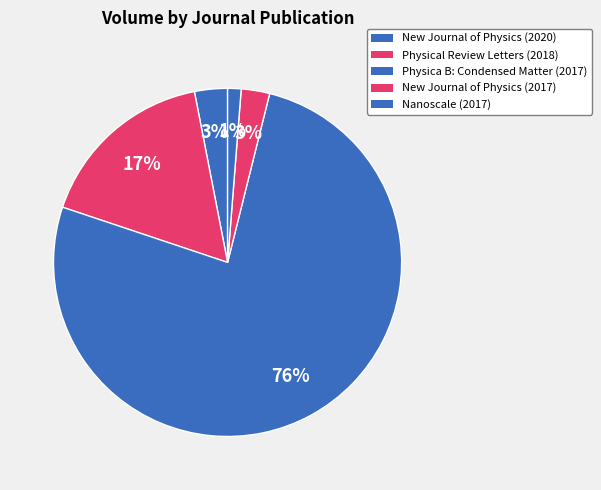

How many segments does this pie chart have?

5